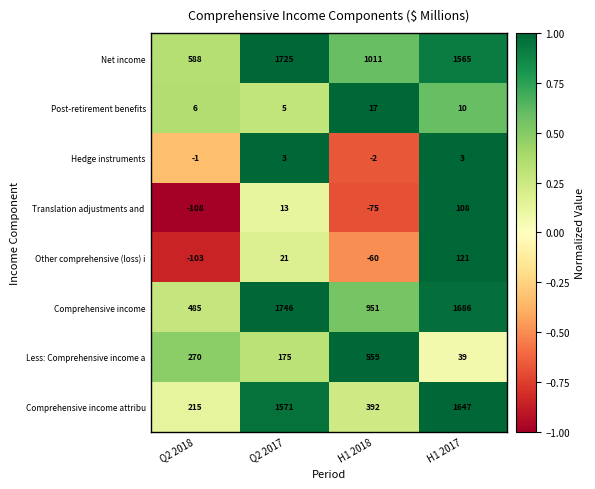

Is it true that Other comprehensive (loss) i equals -60 at H1 2018?

True